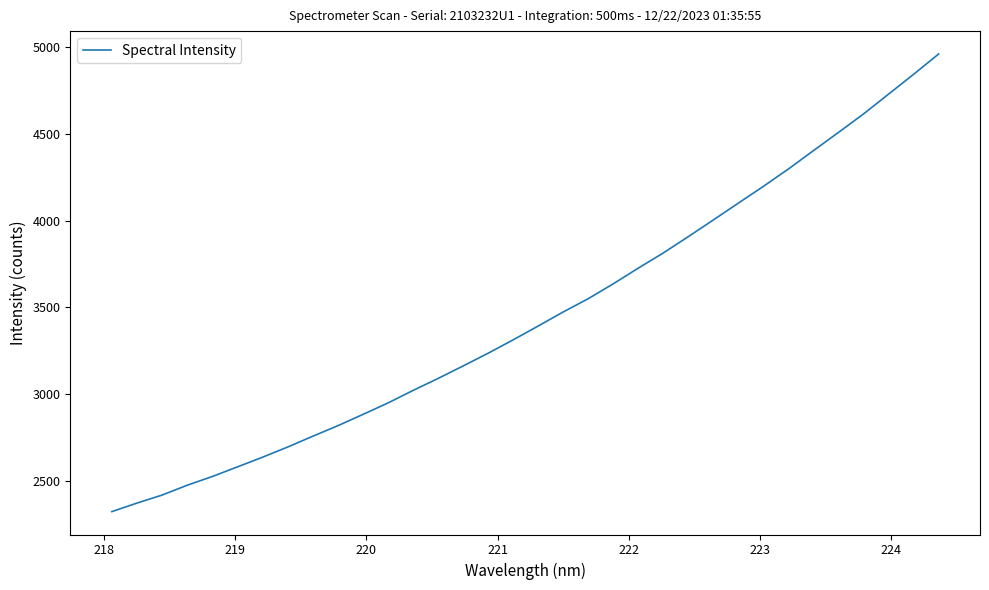

What is the greatest value displayed?

4958.9